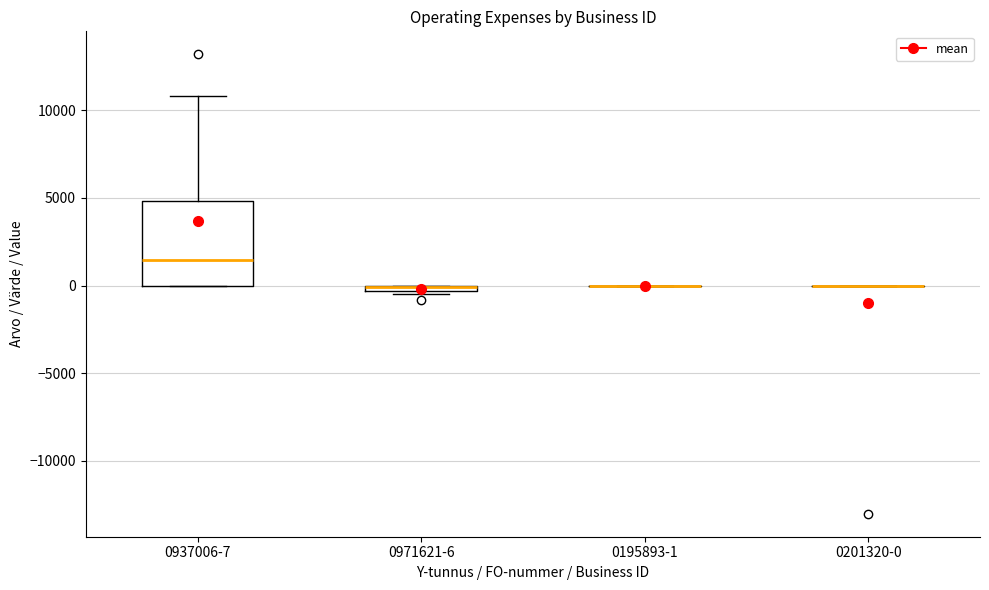

Which box is the tallest, from its lower edge to its upper edge?

0937006-7